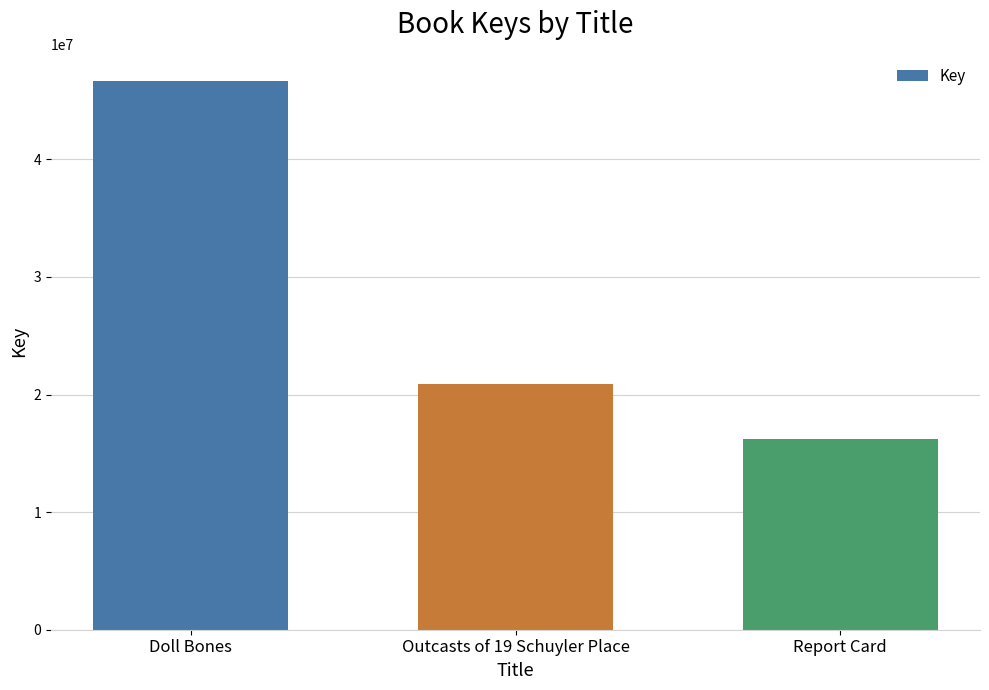

True or false: the data shows 16220892 at Report Card.

True